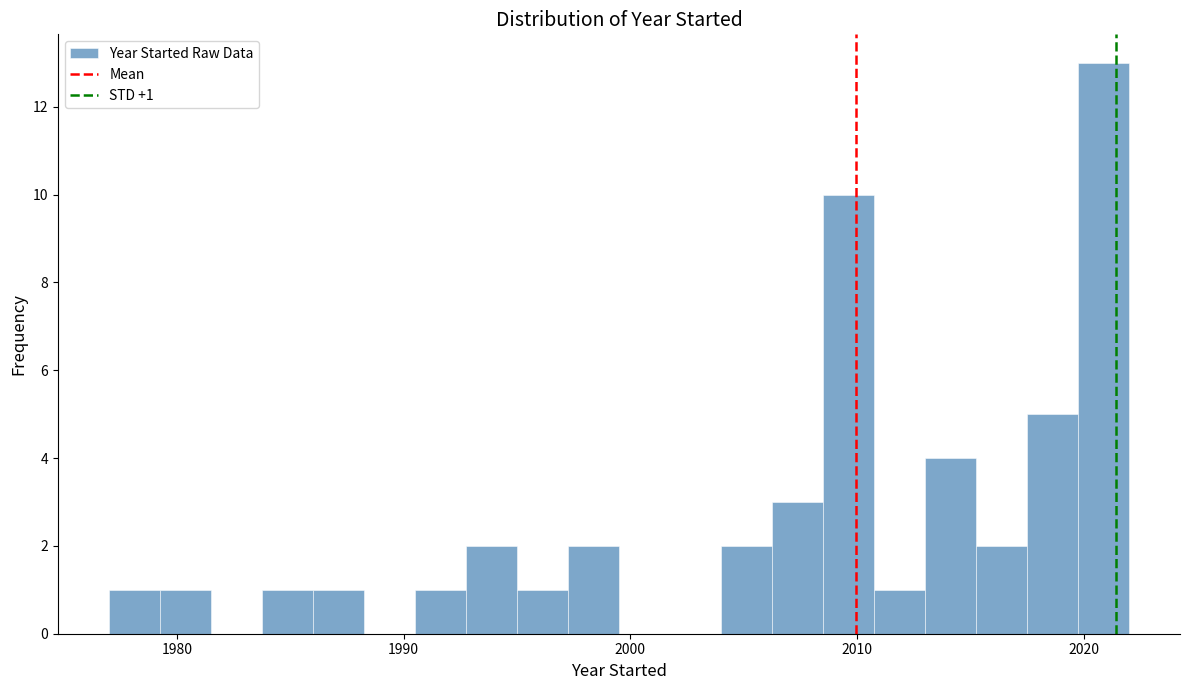

Read against the x-axis, roughly where is the centre of the tallest bar?

2021